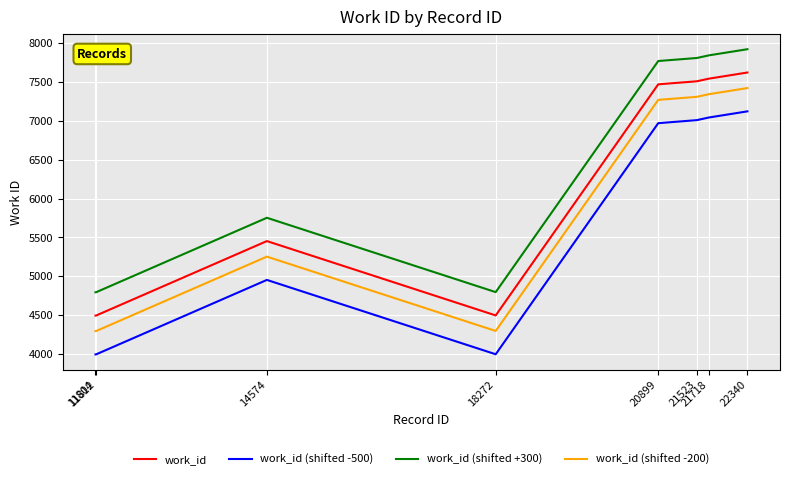

True or false: work_id (shifted -200) and work_id intersect in this chart.

False